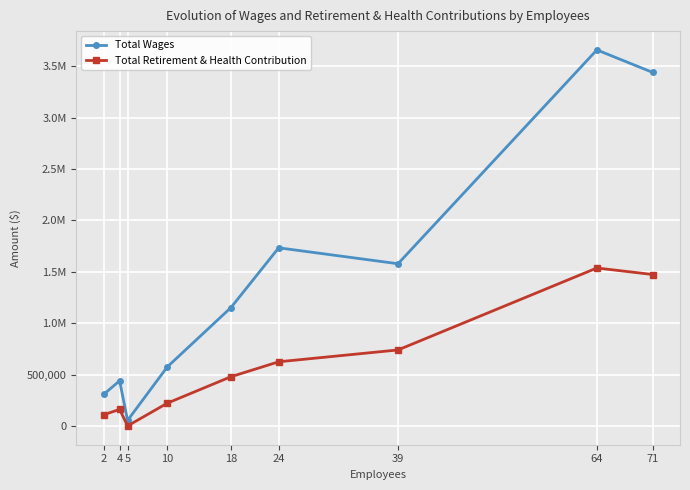

What is the difference between the maximum and minimum values in the Total Retirement & Health Contribution series?

1534784